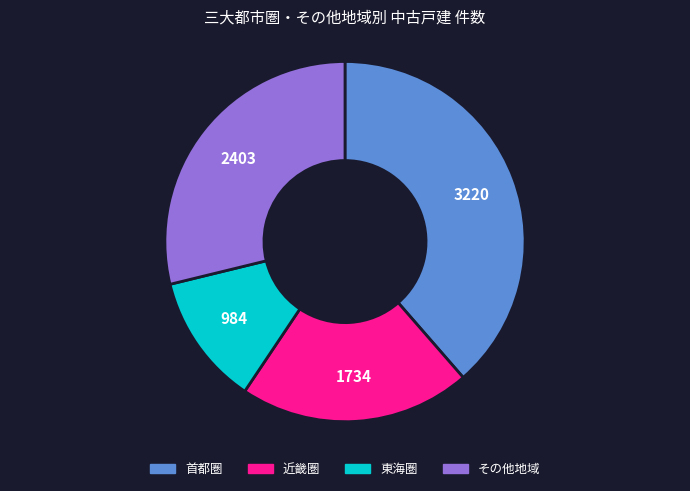

Does その他地域 represent more than half of the total?

No